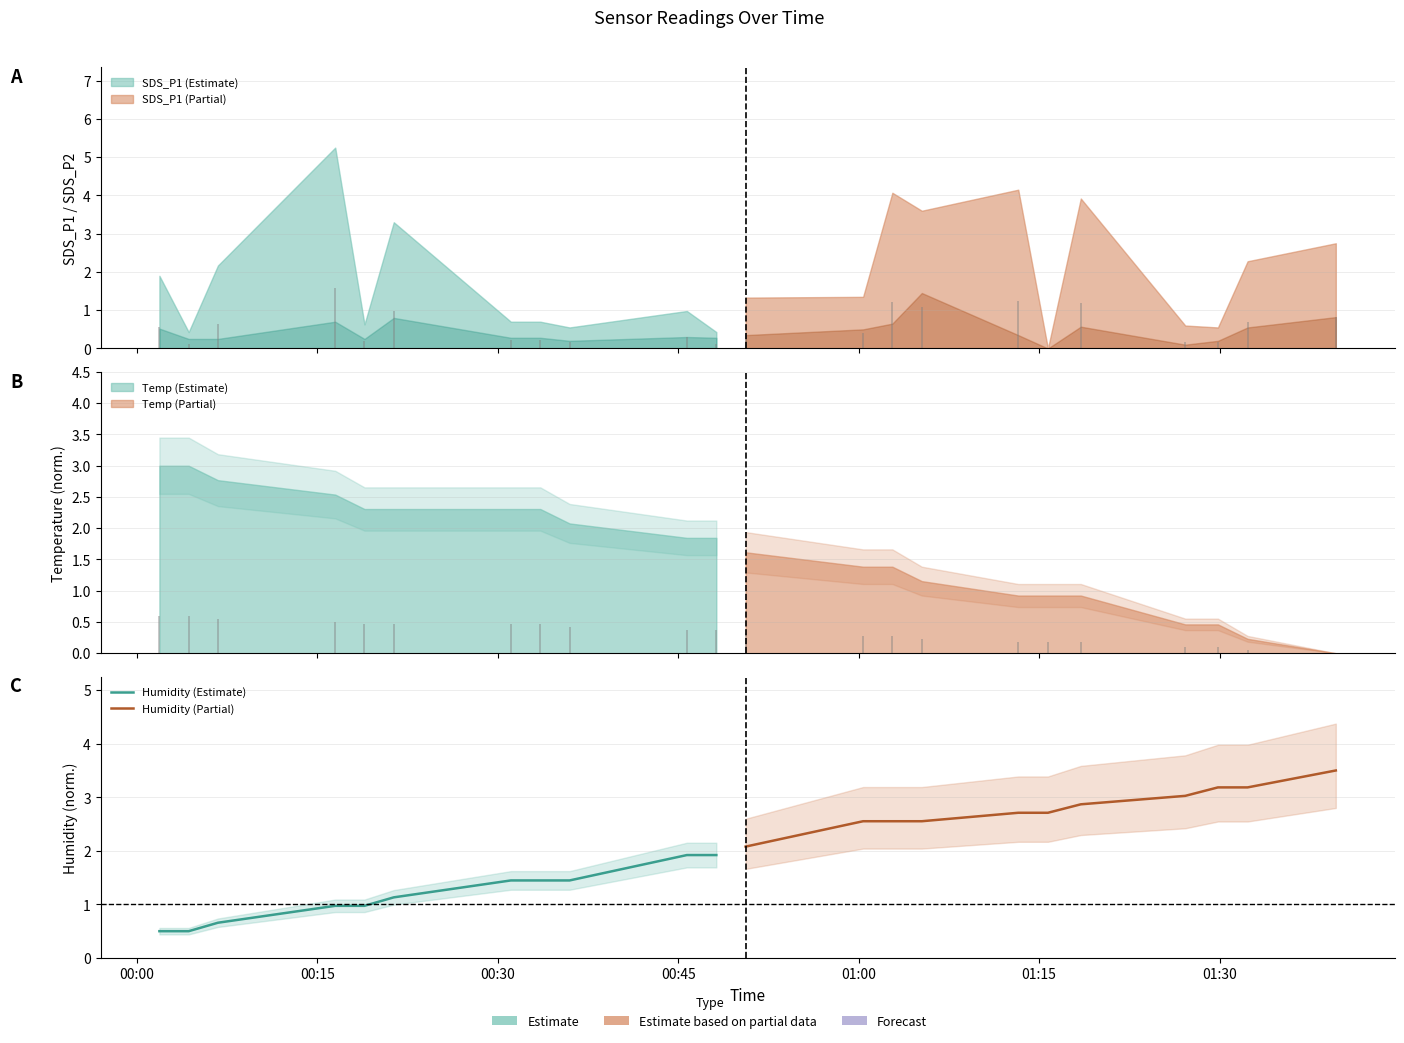

True or false: Humidity (Partial) and Humidity (Estimate) intersect in this chart.

False